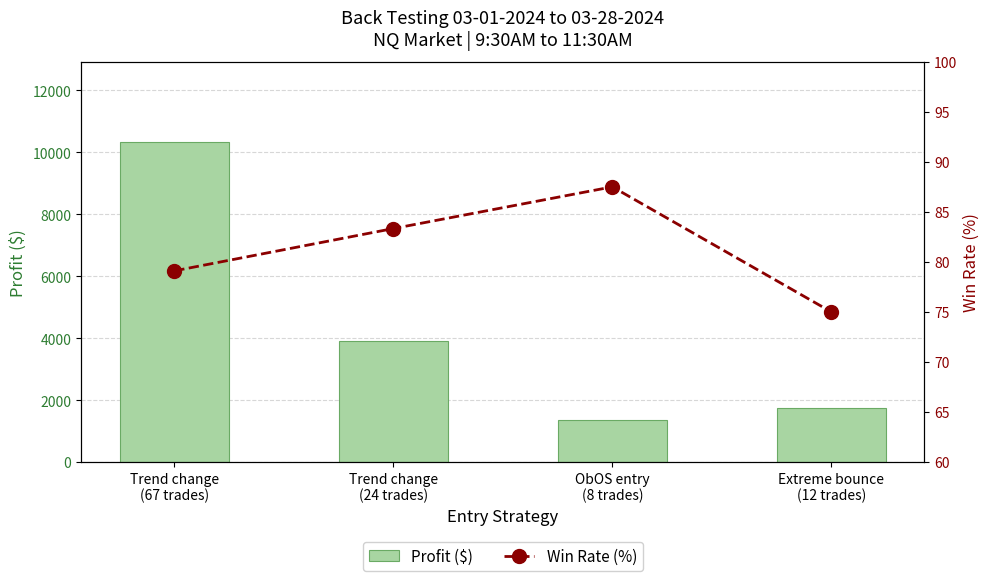

Is the value of Profit ($) at ObOS entry
(8 trades) greater than the value of Win Rate (%) at Trend change
(67 trades)?

Yes